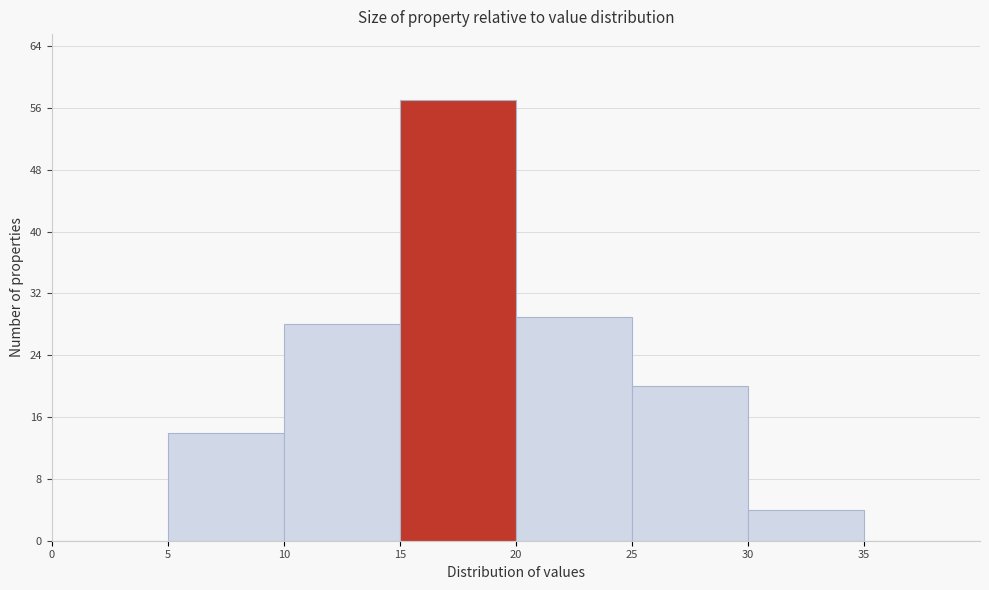

Over which range of the x-axis is the bar tallest?

15 to 20